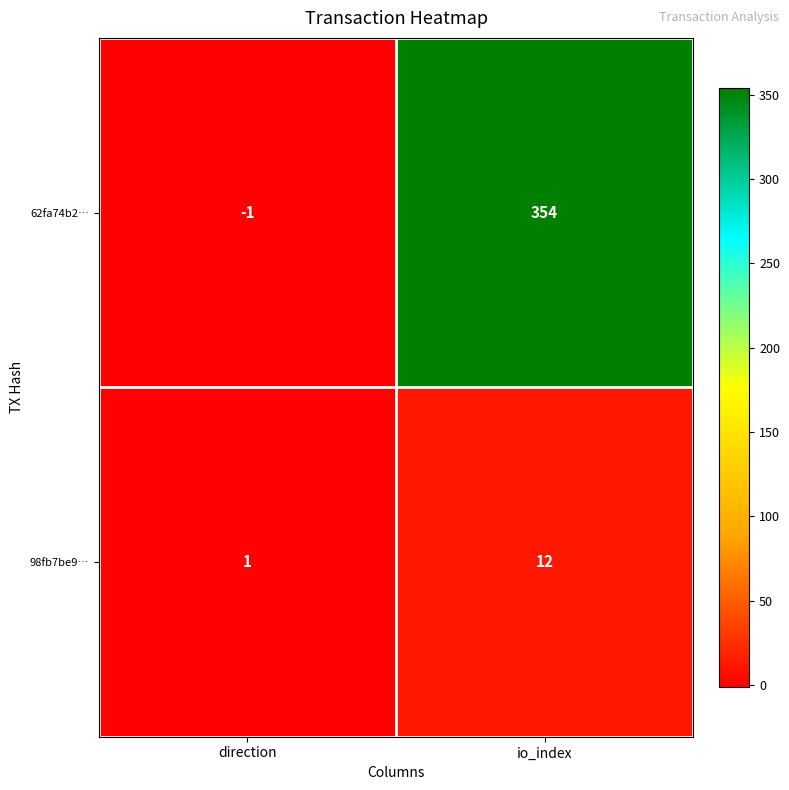

Reading left to right, list all the values displayed in this chart.

62fa74b2…: direction=-1	io_index=354
98fb7be9…: direction=1	io_index=12